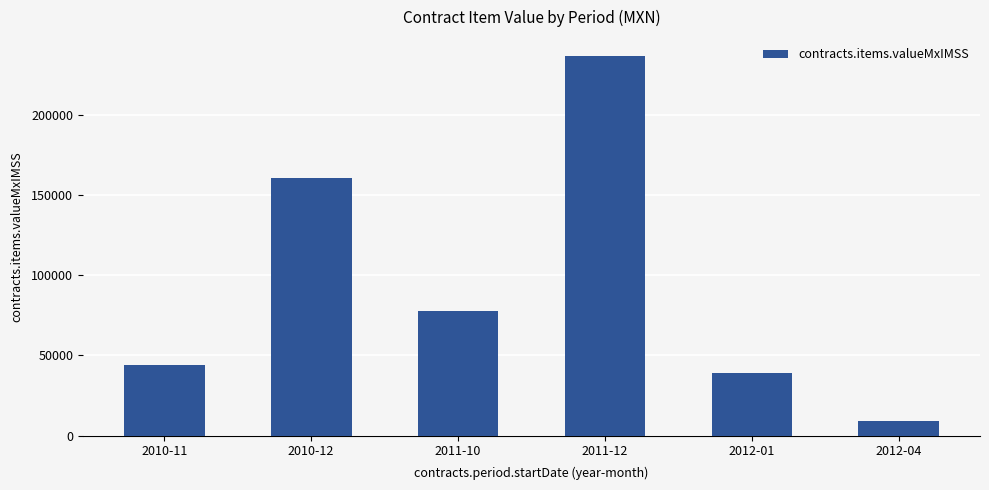

Where does the data first go above 77952?

2010-12